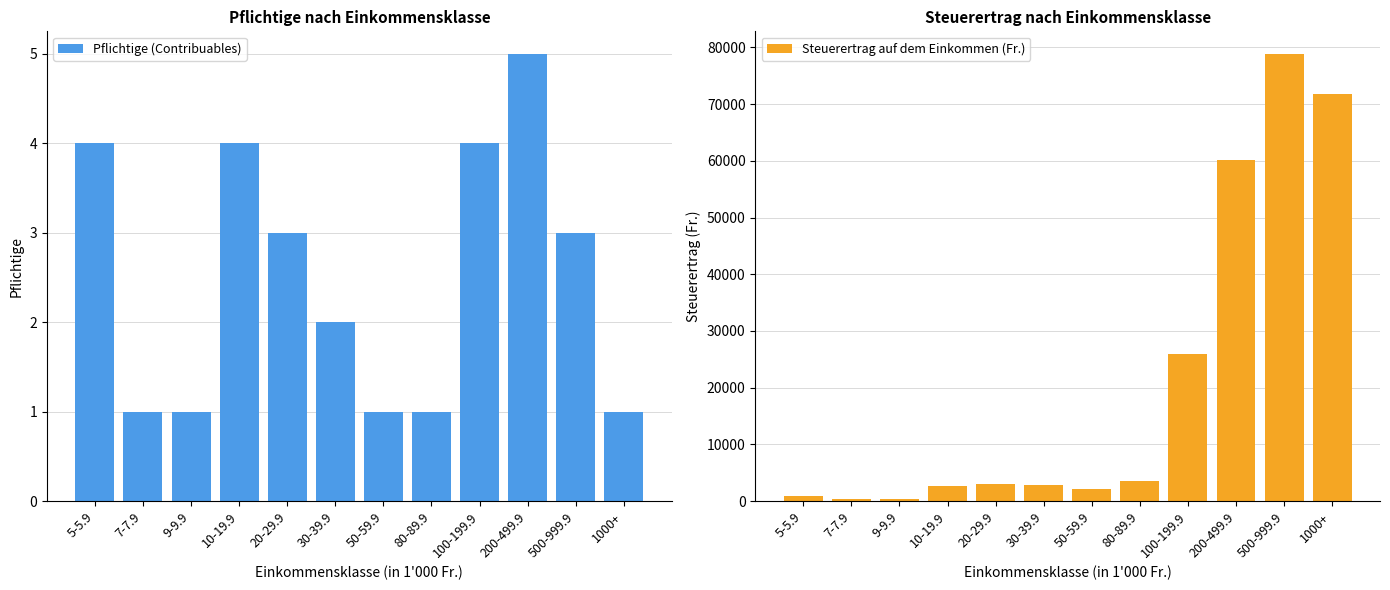

The value of Pflichtige (Contribuables) at 20-29.9 is 1. True or false?

False